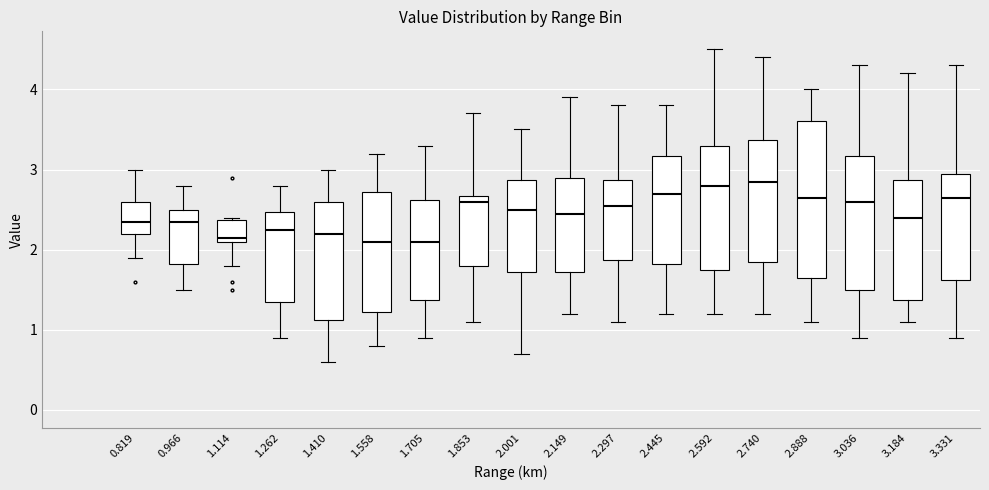

Where is the upper edge of the box at x = 2.149 on the y-axis? The values are not printed on the chart, so give them approximately, as read against the axis.

2.9